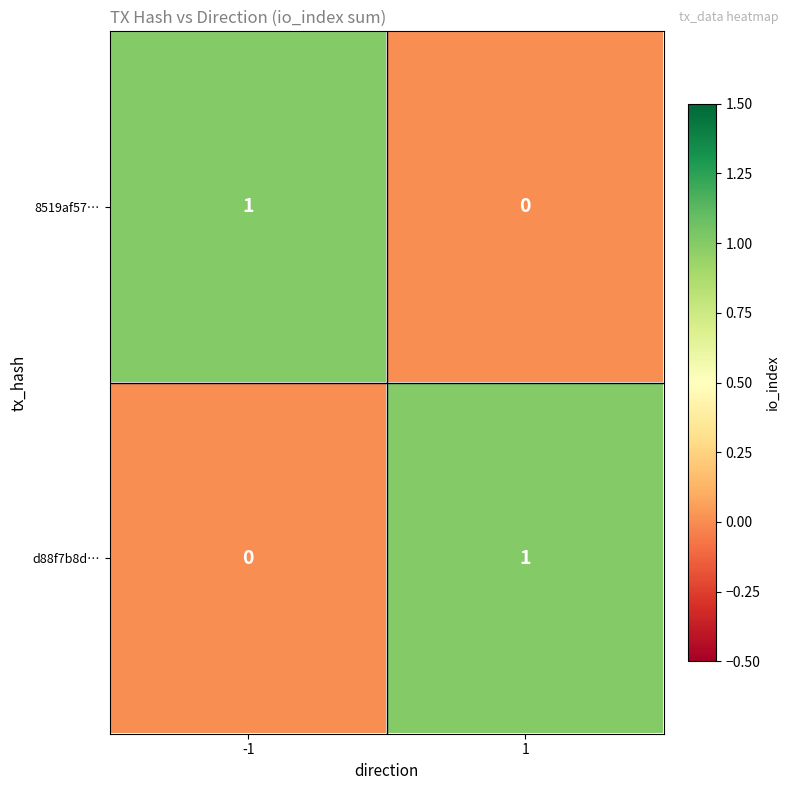

Is the value of d88f7b8d… at -1 greater than the value of 8519af57… at -1?

No